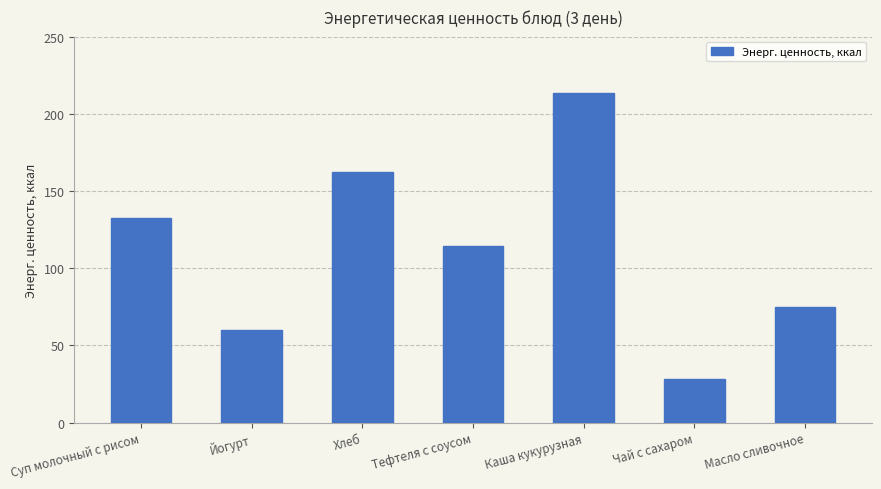

How many data points are less than 114?

3